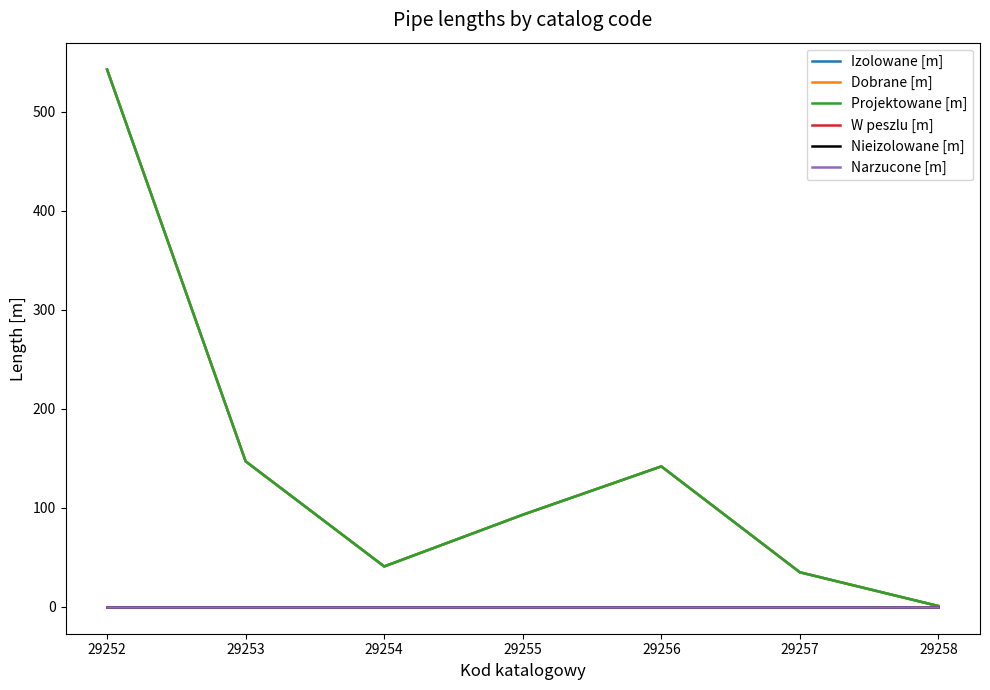

True or false: Izolowane [m] has a value of 40.8 at 29254.

True